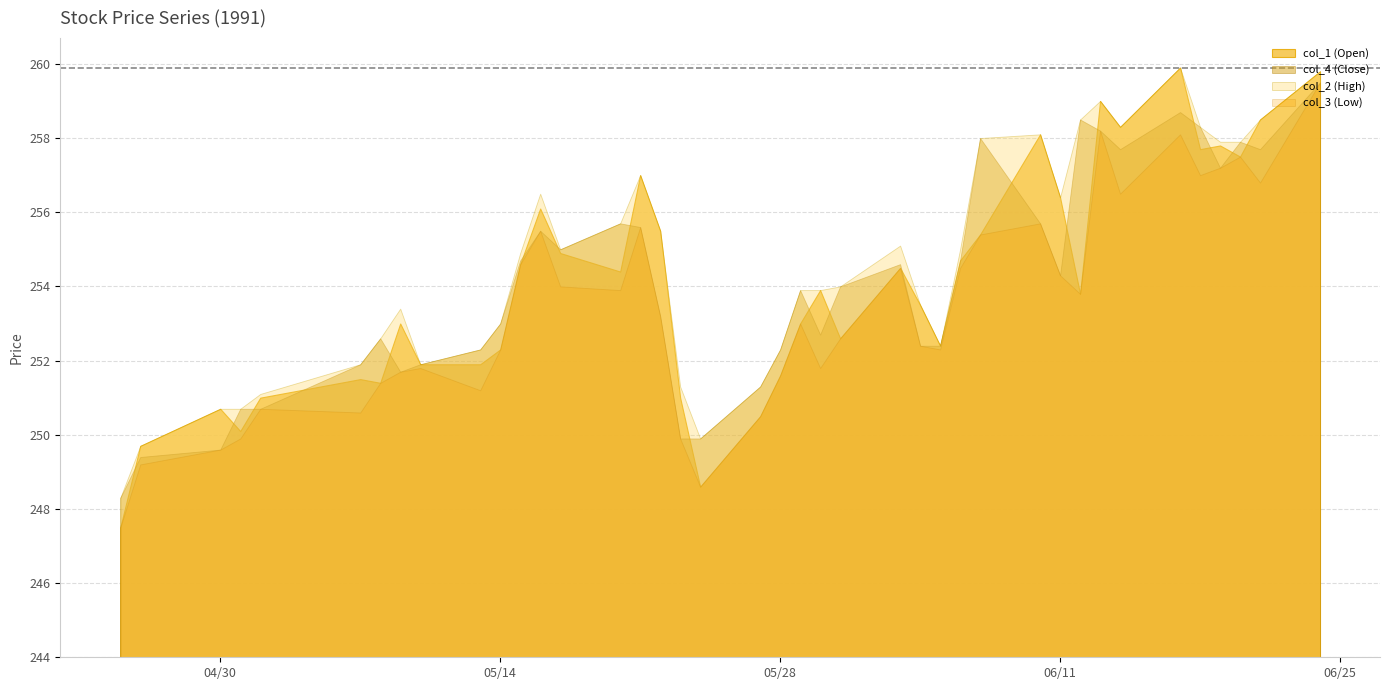

Rank the series at 1991/06/24 from lowest to highest value.

col_3, col_4, col_1, col_2